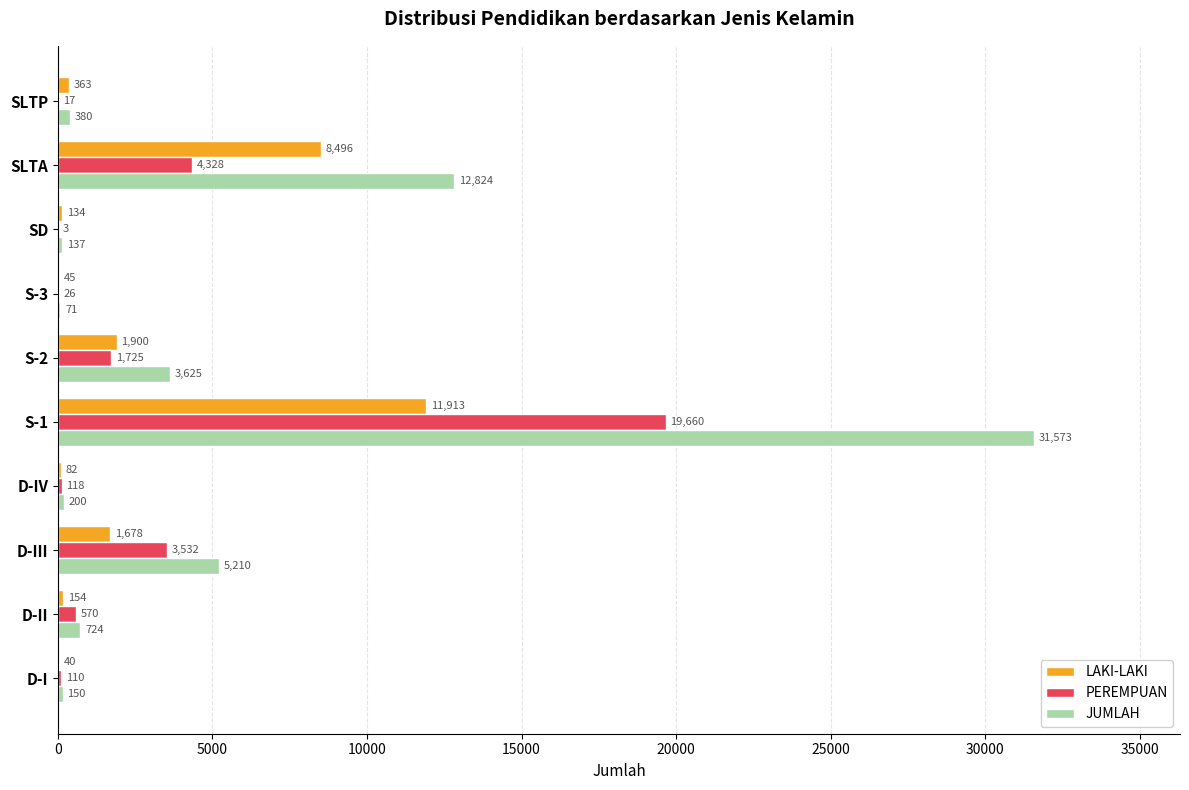

The value of JUMLAH at S-1 is 45412. True or false?

False